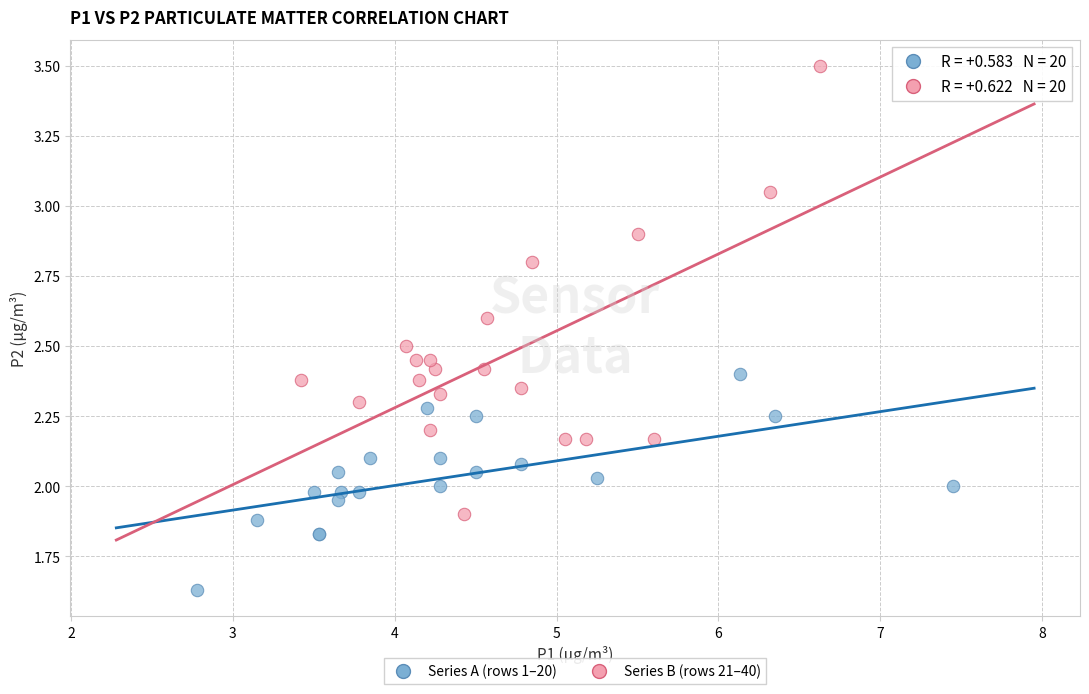

Which series has the widest spread of Y values?

Series B (rows 21–40)